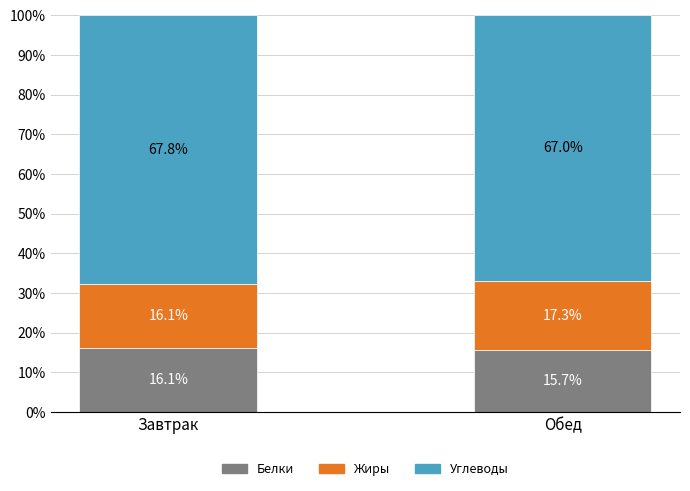

Which category has the highest value in the Белки series?

Завтрак